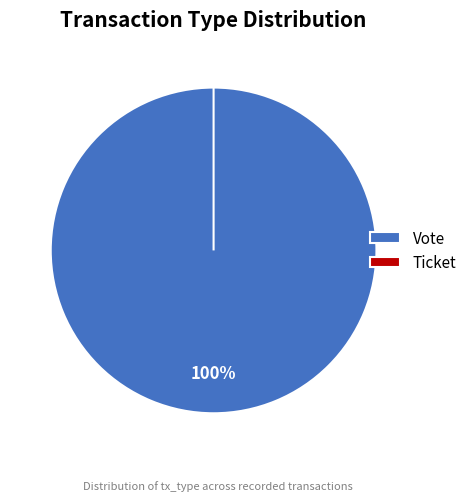

To the nearest percent, what is the difference between the largest and smallest slice percentages?

100%